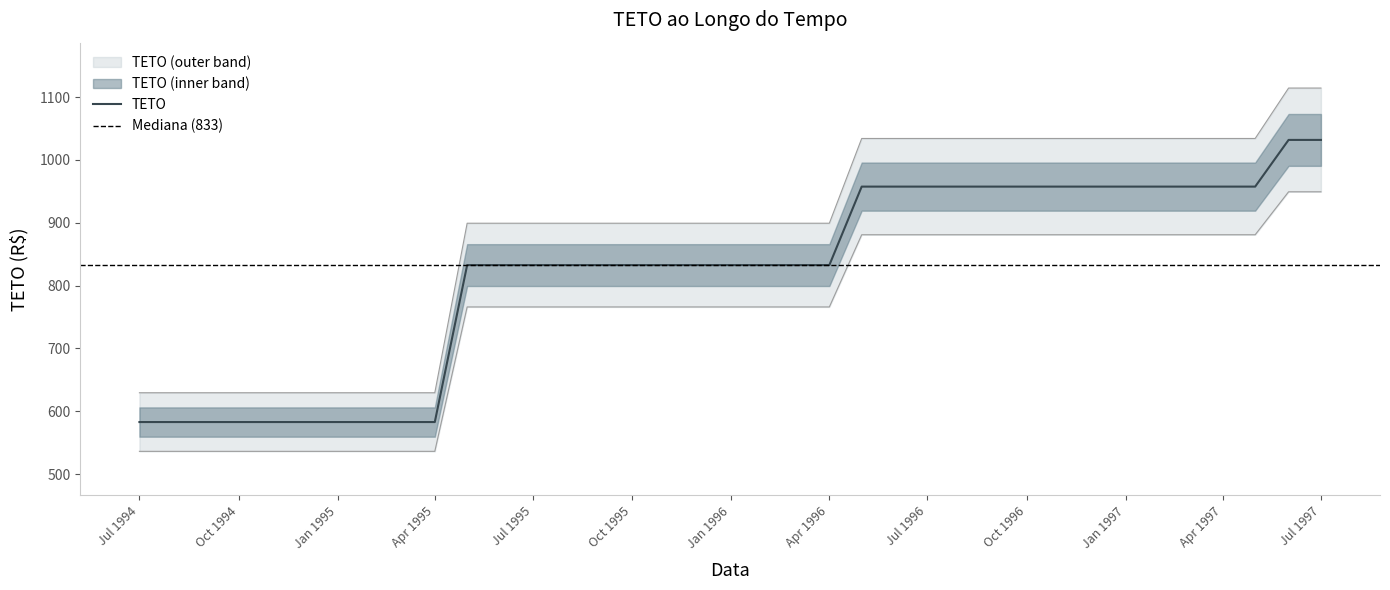

What is the label of the 21st point from the right?

1995-11-01